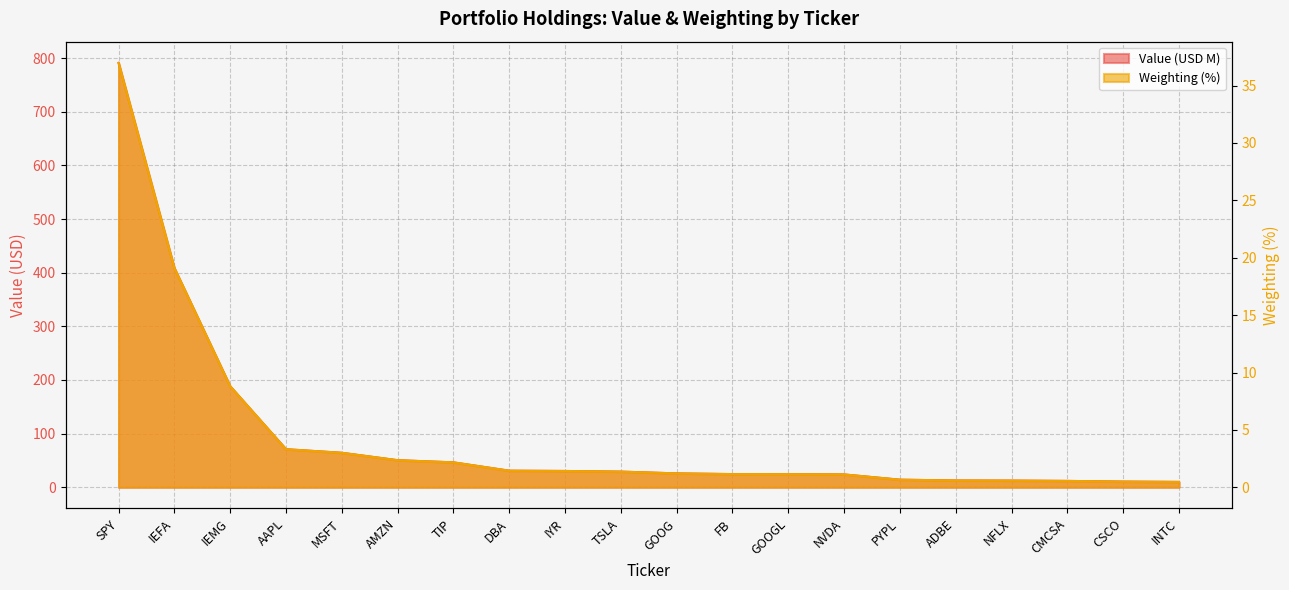

What is the sum of all Weighting values?

87.9